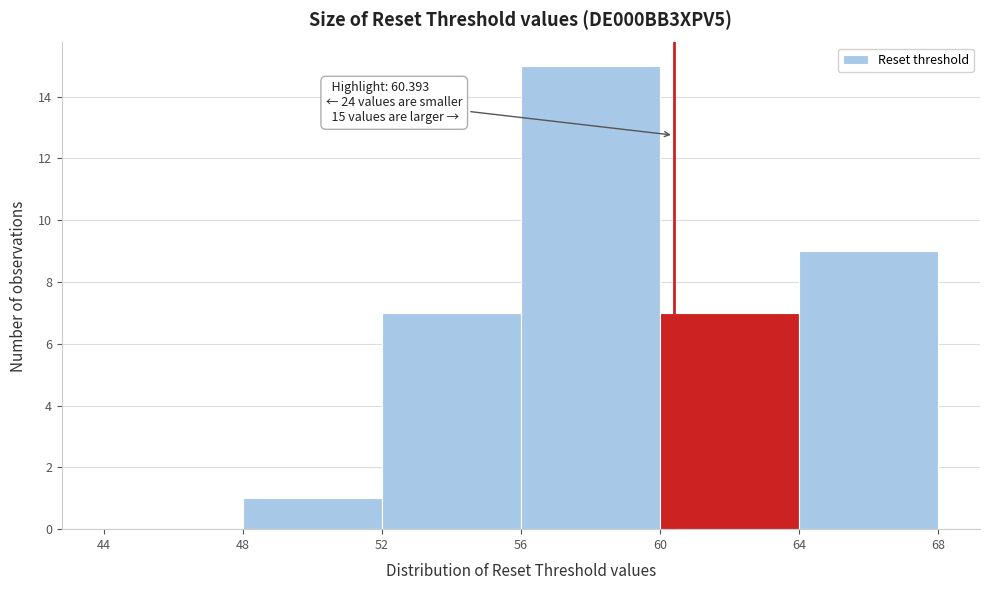

Which range on the x-axis has the tallest bar?

56 to 60